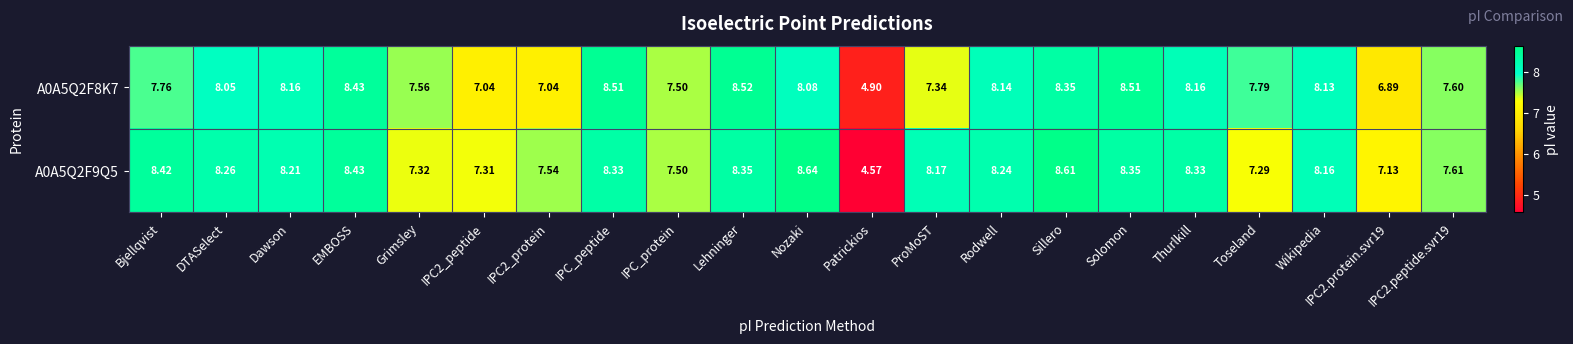

Is the value of A0A5Q2F8K7 at ProMoST greater than the value of A0A5Q2F9Q5 at IPC_protein?

No